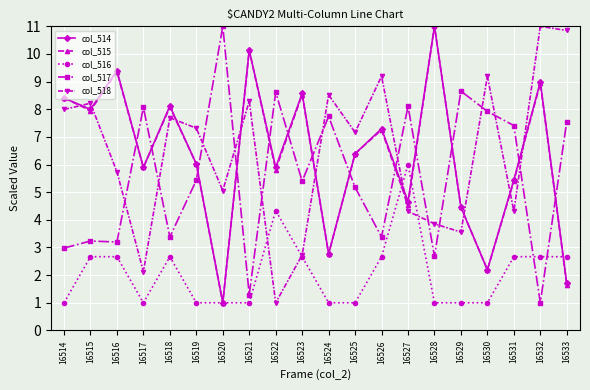

Is it true that col_517 equals 7.6 at 16533?

True